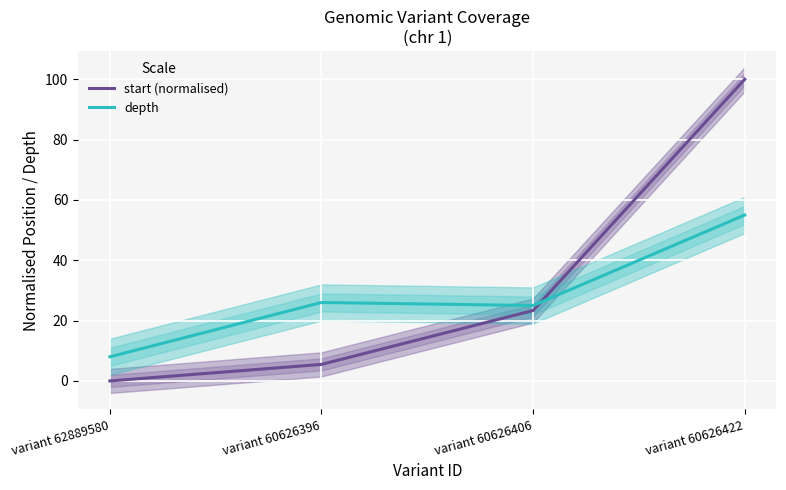

How many interior local peaks does the depth series have?

1